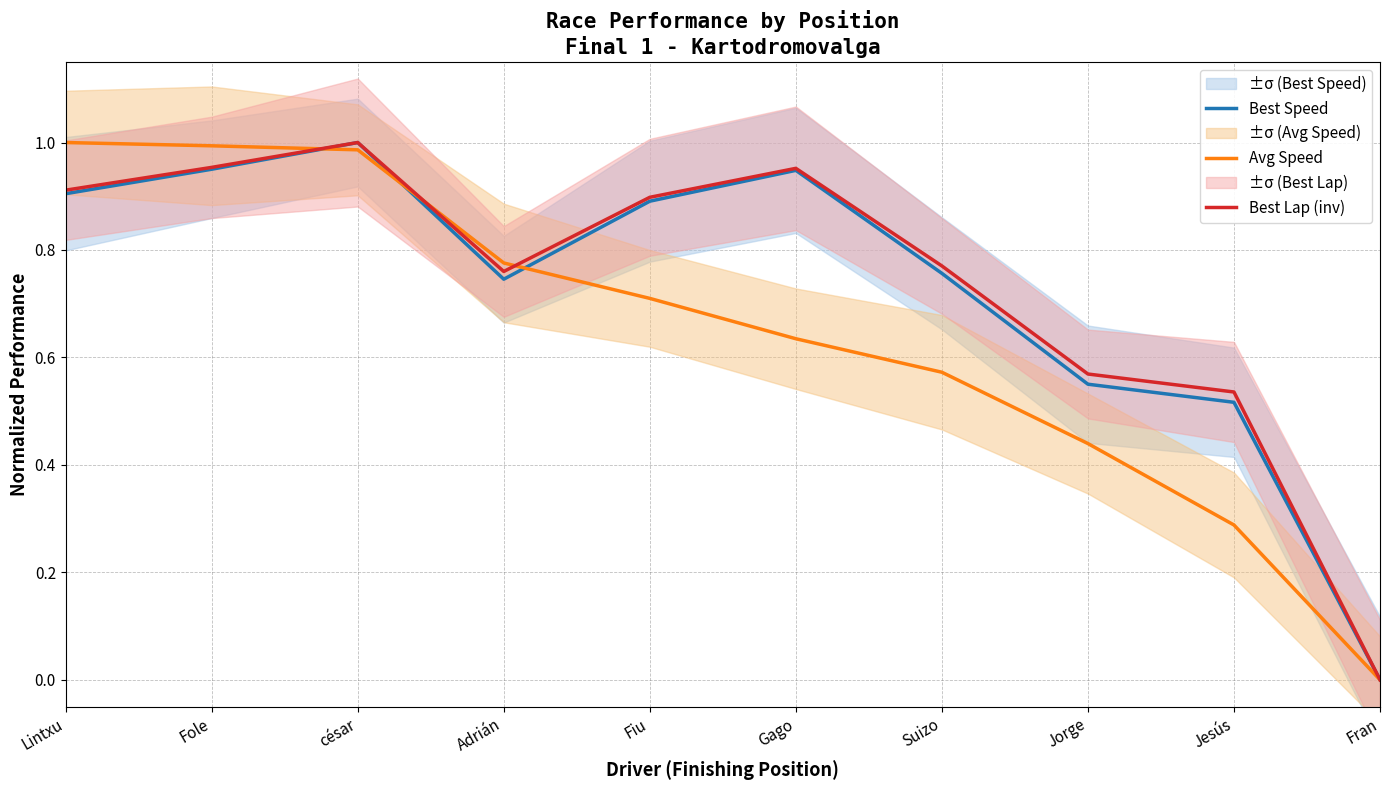

Is it true that Avg Speed equals 1.2 at Adrián?

False